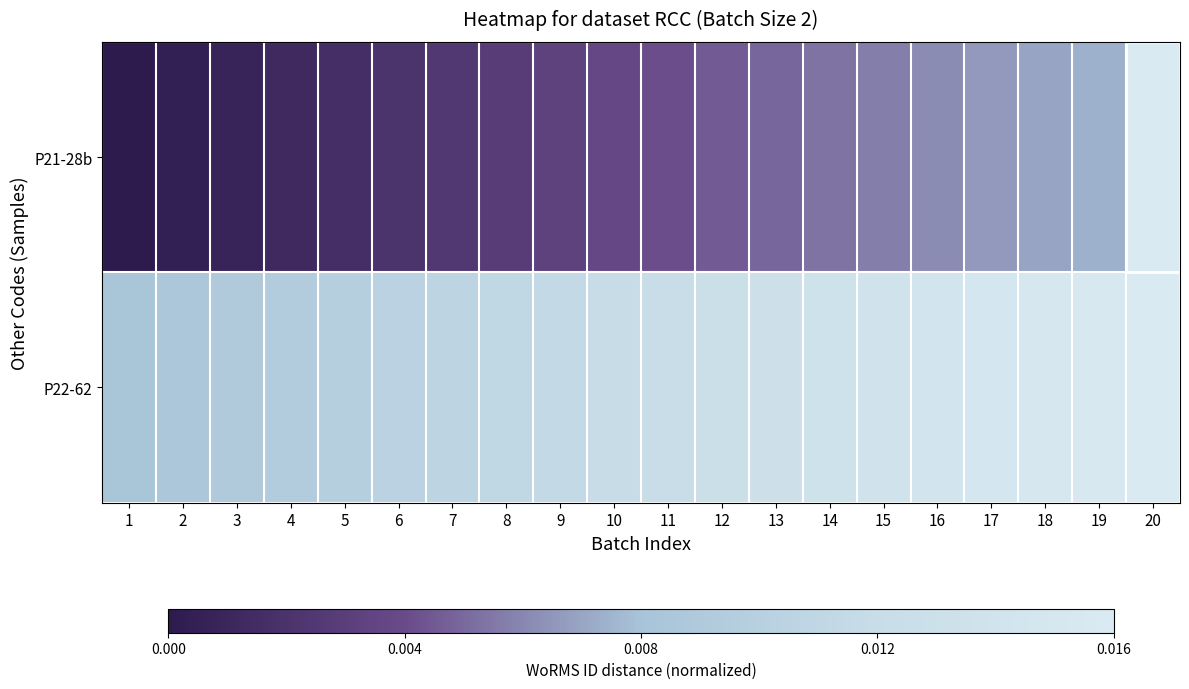

Between 2 and 5, which series saw the biggest shift?

P21-28b